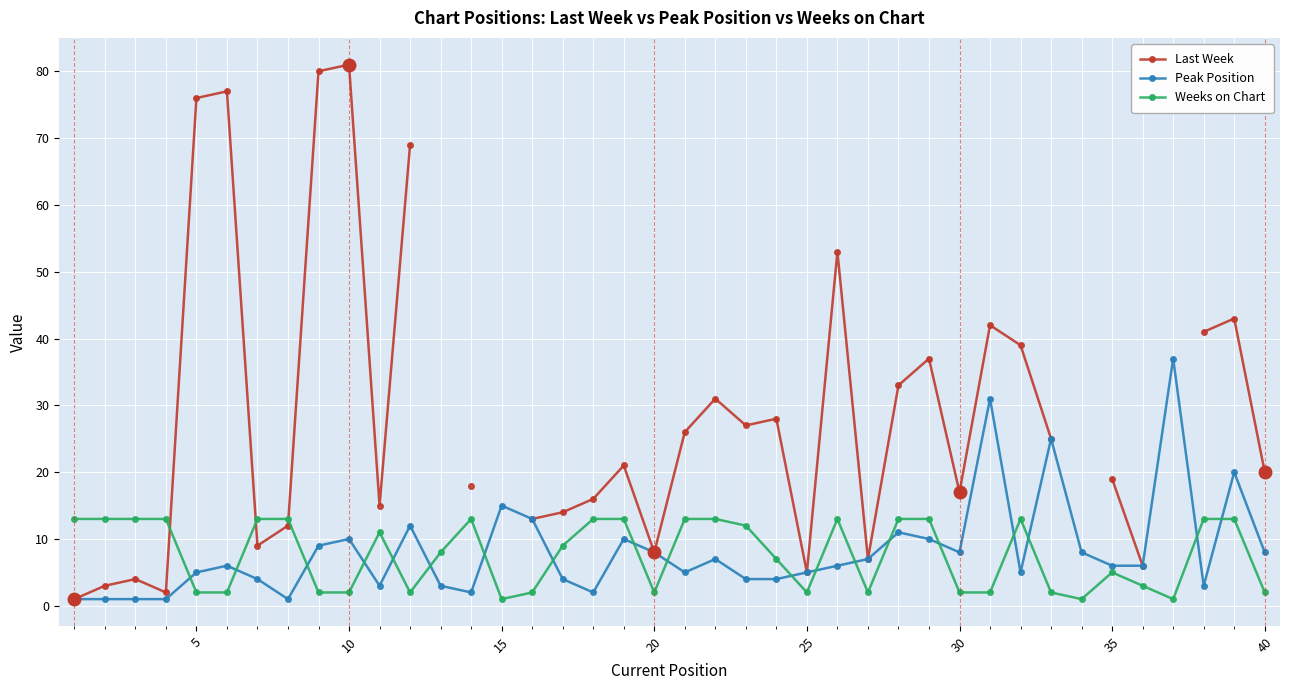

After their last crossing, which series has the higher values: Weeks on Chart or Peak Position?

Peak Position